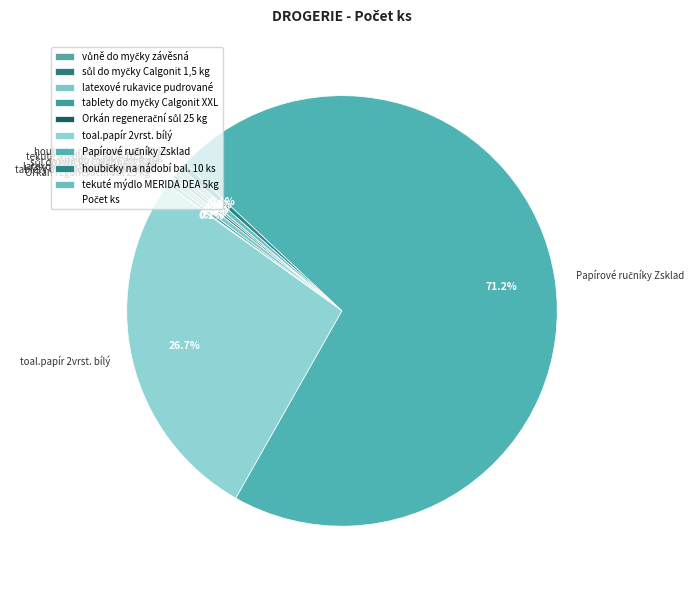

To the nearest percent, what is the difference between the largest and smallest slice percentages?

71%